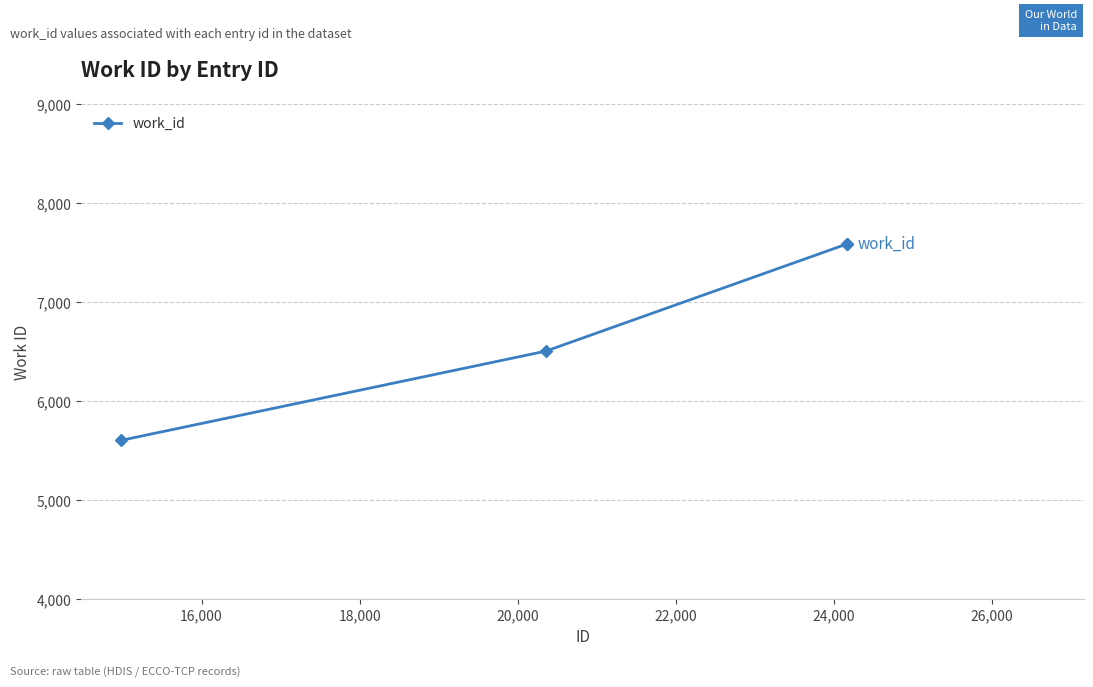

True or false: the data has more than 2 interior local peaks.

False